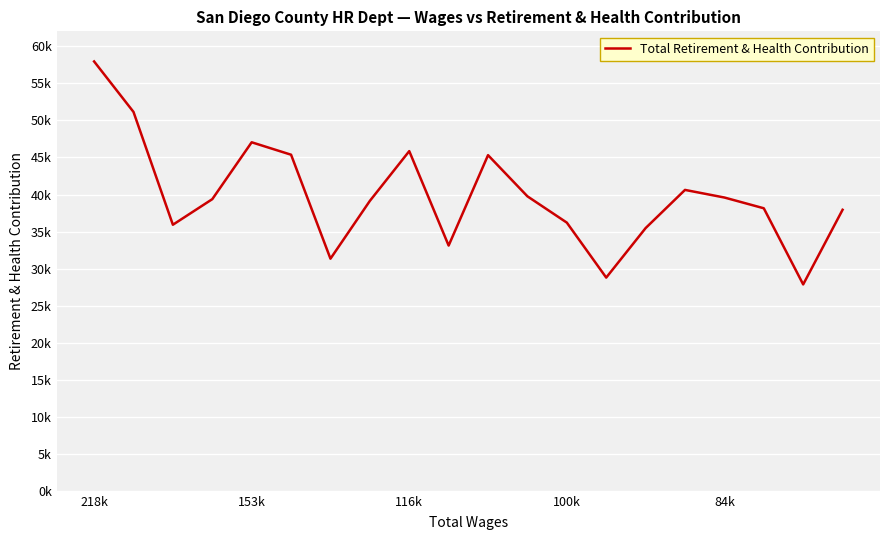

Does the chart display data point markers on the line(s)?

No